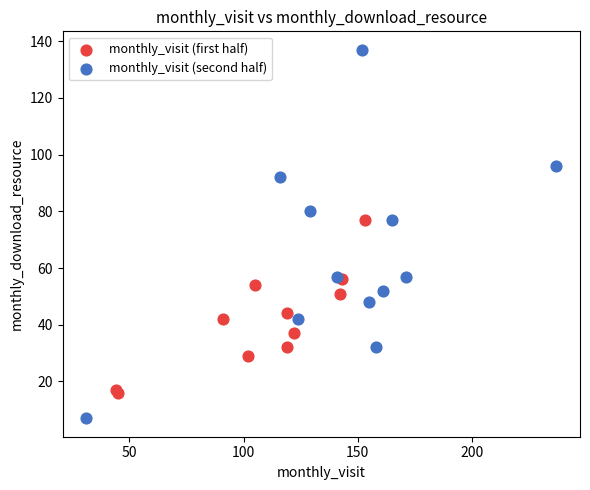

Which series contains the lowest Y value?

monthly_visit (second half)